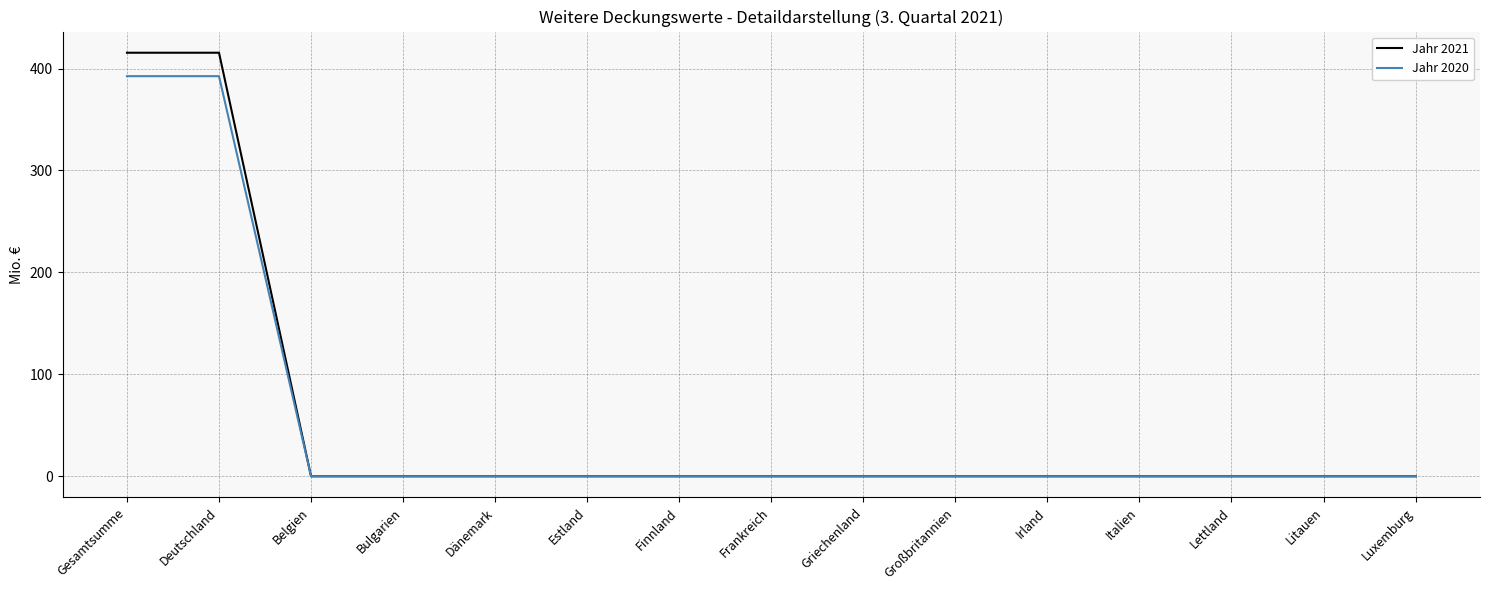

What is the highest value of the Jahr 2021 series?

415.5